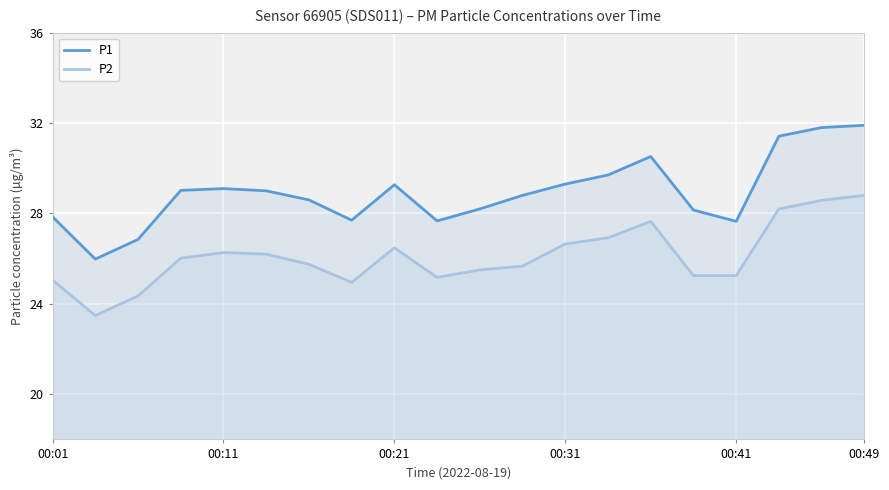

Which series has the largest total across all categories?

P1